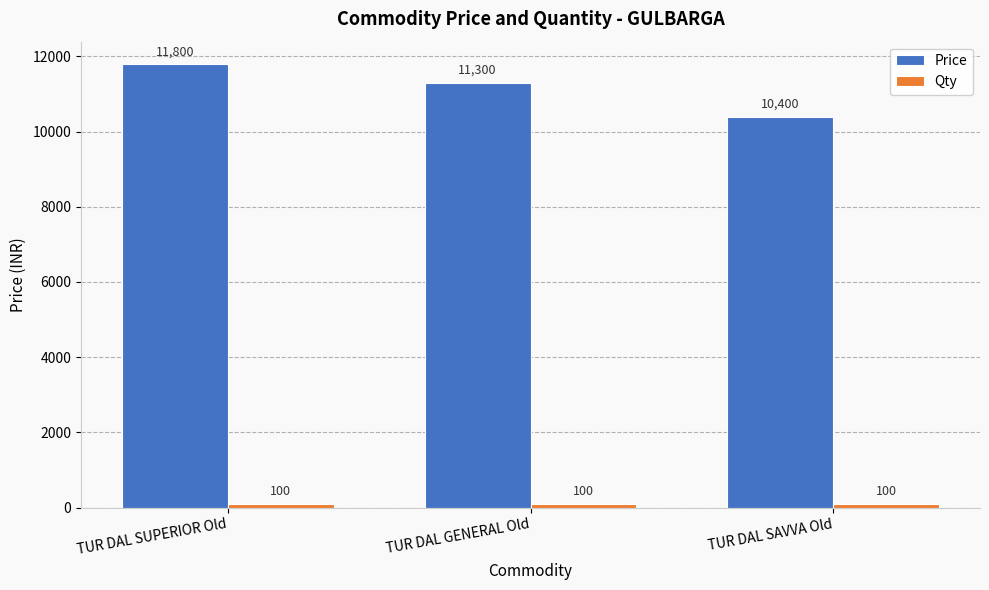

What is the minimum value shown in the chart?

100